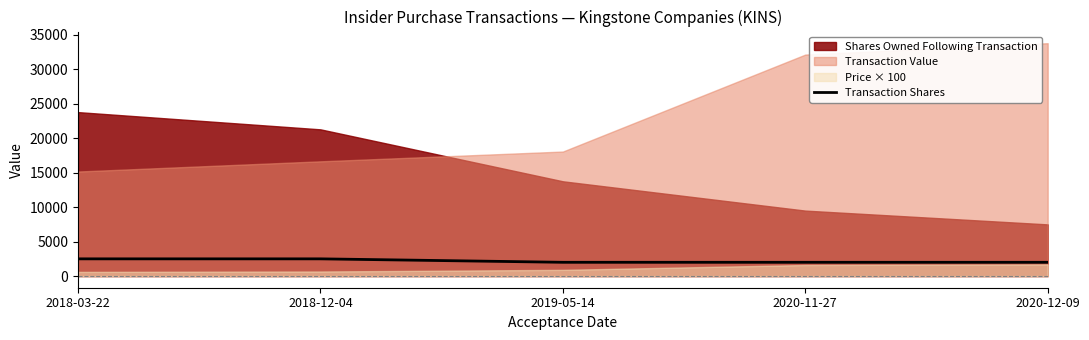

What is the difference between the maximum and second lowest values?

500